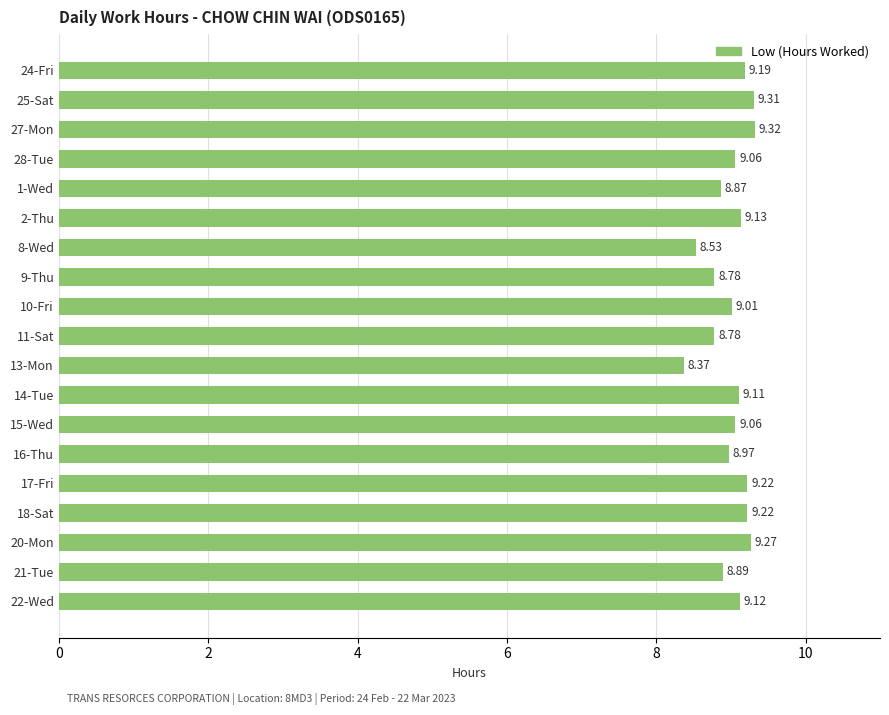

What is the difference between the second highest and second lowest values?

0.8